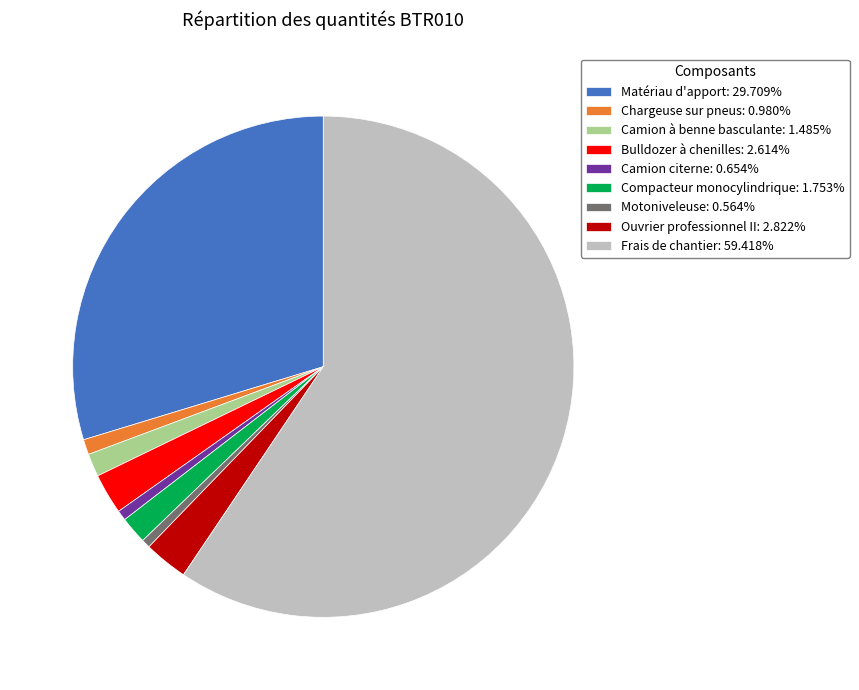

How many segments does this pie chart have?

9